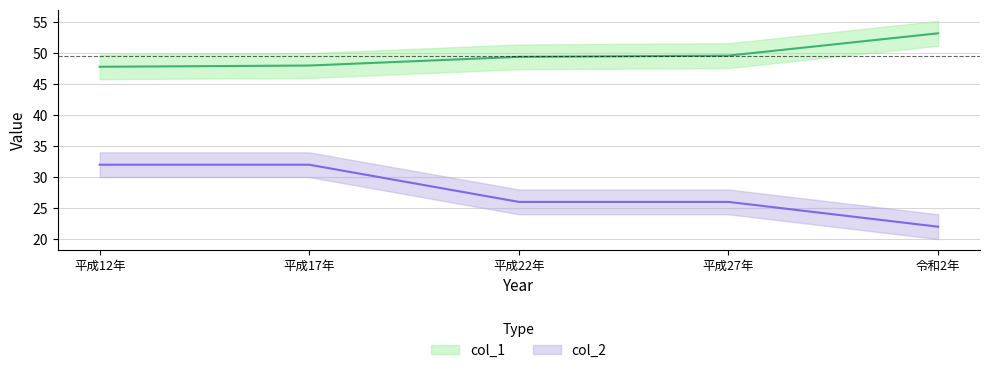

Reading left to right, list all the values displayed in this chart.

col_1: 47.8	48.0	49.4	49.6	53.2
col_2: 32.0	32.0	26.0	26.0	22.0